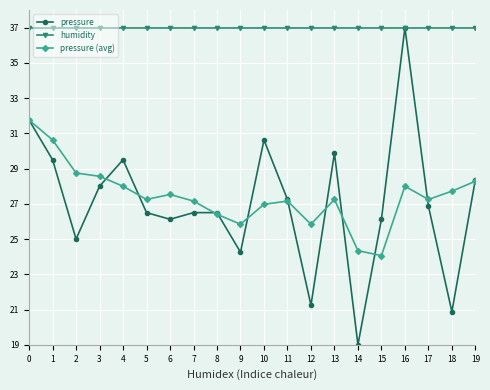

Reading left to right, transcribe all the data shown in this chart.

pressure: 31.8	29.5	25.0	28.0	29.5	26.5	26.1	26.5	26.5	24.3	30.6	27.2	21.2	29.9	19.0	26.1	37.0	26.9	20.9	28.4
humidity: 37.0	37.0	37.0	37.0	37.0	37.0	37.0	37.0	37.0	37.0	37.0	37.0	37.0	37.0	37.0	37.0	37.0	37.0	37.0	37.0
pressure (avg): 31.8	30.6	28.8	28.6	28.0	27.2	27.5	27.2	26.4	25.8	27.0	27.2	25.8	27.2	24.3	24.1	28.0	27.2	27.7	28.3